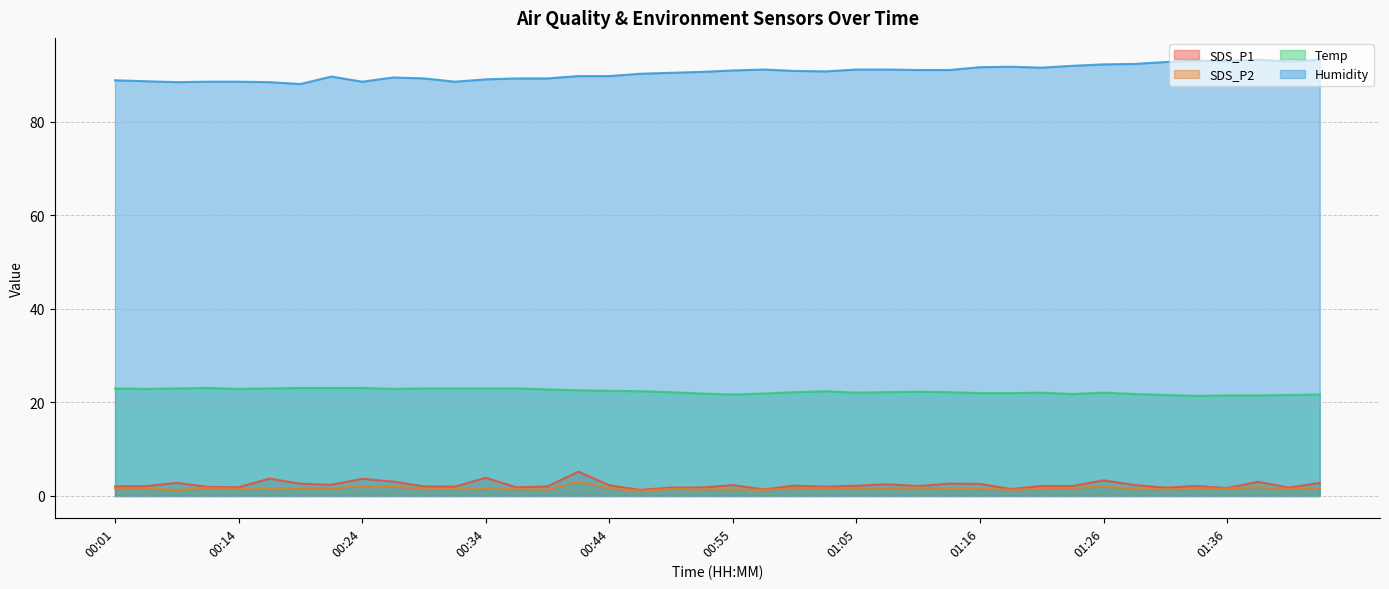

Which series has the largest total across all categories?

Humidity